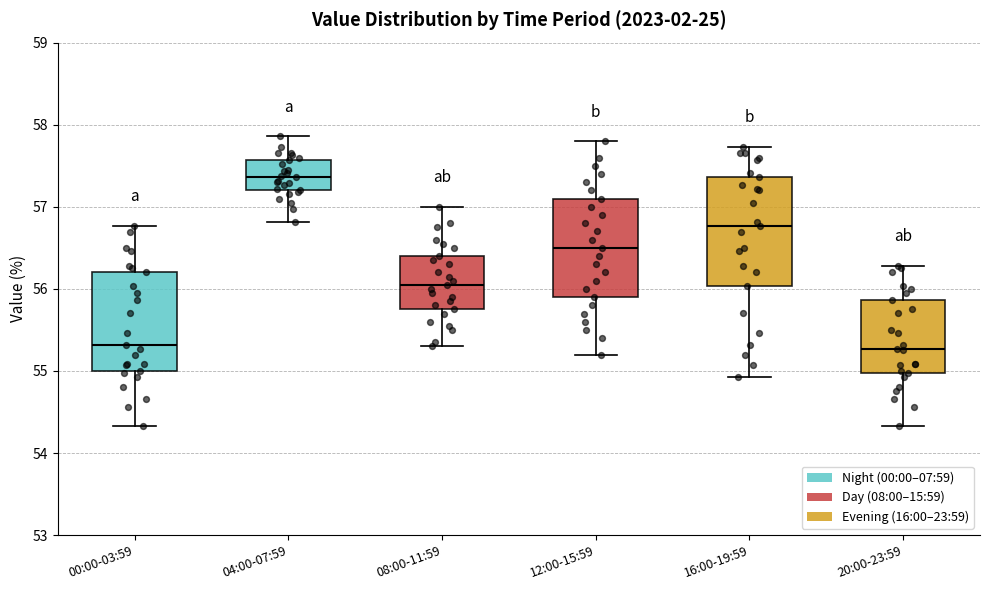

Which box's median line is the highest?

04:00-07:59